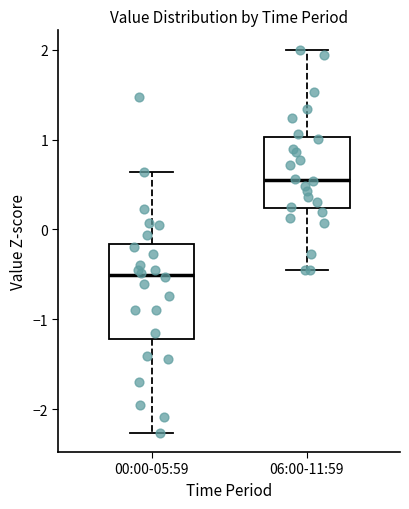

Reading left to right, transcribe this box plot: for each box, give where its median line is, the range the box spans, and where its two whiskers end, as read against the y-axis. The values are not printed on the chart, so give them approximately, as read against the axis.

00:00-05:59: median -0.5, box -1.2 to -0.2, whiskers -2.3 to 0.6
06:00-11:59: median 0.6, box 0.2 to 1.0, whiskers -0.5 to 2.0